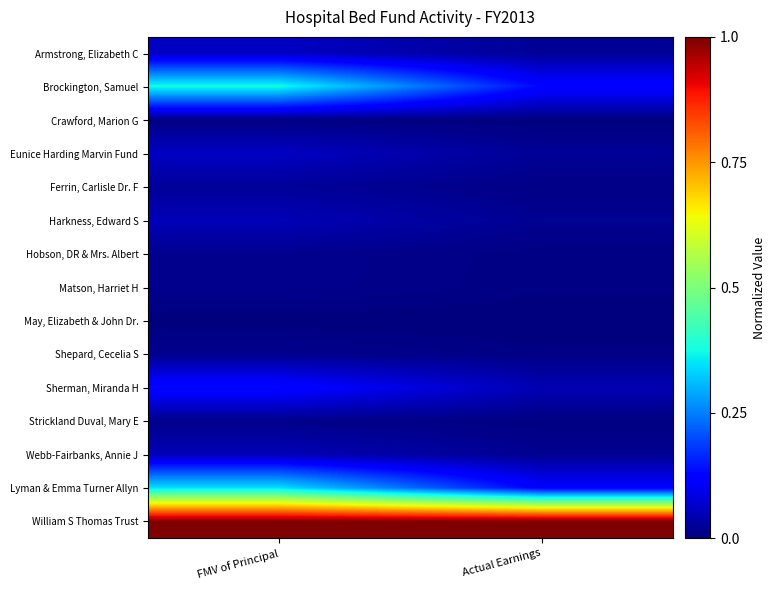

Reading left to right, extract all data points from this chart.

Armstrong, Elizabeth C: FMV of Principal=0.1	Actual Earnings=0.0
Brockington, Samuel: FMV of Principal=0.4	Actual Earnings=0.1
Crawford, Marion G: FMV of Principal=0.0	Actual Earnings=0.0
Eunice Harding Marvin Fund: FMV of Principal=0.1	Actual Earnings=0.0
Ferrin, Carlisle Dr. F: FMV of Principal=0.0	Actual Earnings=0.0
Harkness, Edward S: FMV of Principal=0.0	Actual Earnings=0.0
Hobson, DR & Mrs. Albert: FMV of Principal=0.0	Actual Earnings=0.0
Matson, Harriet H: FMV of Principal=0.0	Actual Earnings=0.0
May, Elizabeth & John Dr.: FMV of Principal=0.0	Actual Earnings=0.0
Shepard, Cecelia S: FMV of Principal=0.0	Actual Earnings=0.0
Sherman, Miranda H: FMV of Principal=0.1	Actual Earnings=0.0
Strickland Duval, Mary E: FMV of Principal=0.0	Actual Earnings=0.0
Webb-Fairbanks, Annie J: FMV of Principal=0.0	Actual Earnings=0.0
Lyman & Emma Turner Allyn: FMV of Principal=0.3	Actual Earnings=0.1
William S Thomas Trust: FMV of Principal=1.0	Actual Earnings=1.0